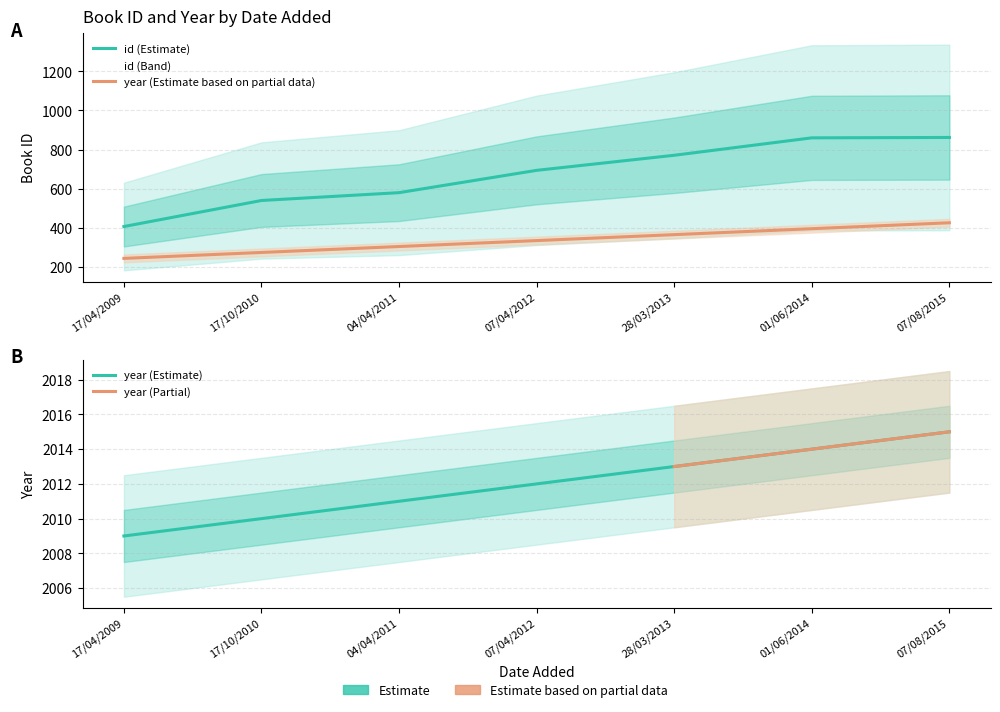

What is the value of the id point at the 2nd from the left?

540.0